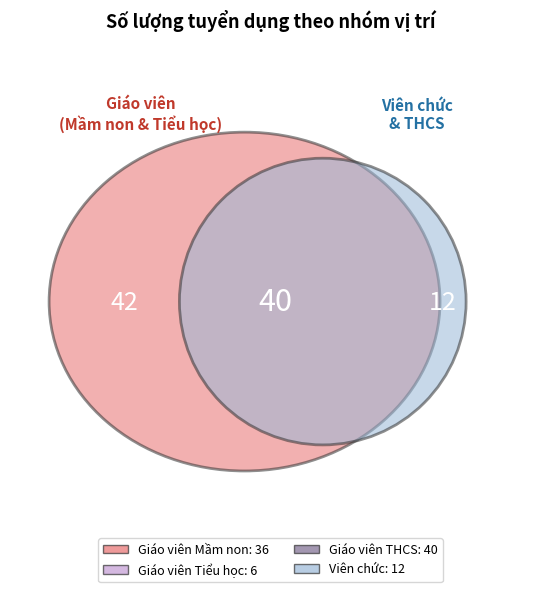

Combined, what portion of the pie is Giáo viên Mầm non and Viên chức?

51.1%